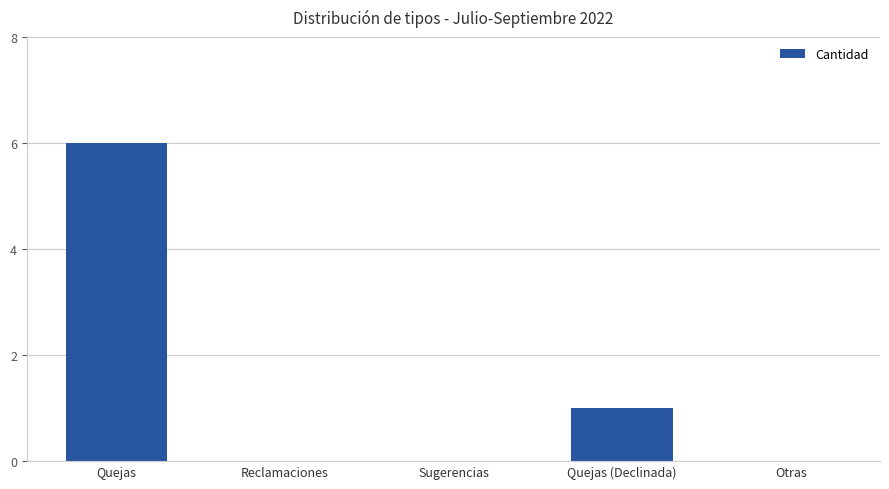

How many distinct data groups are displayed?

1